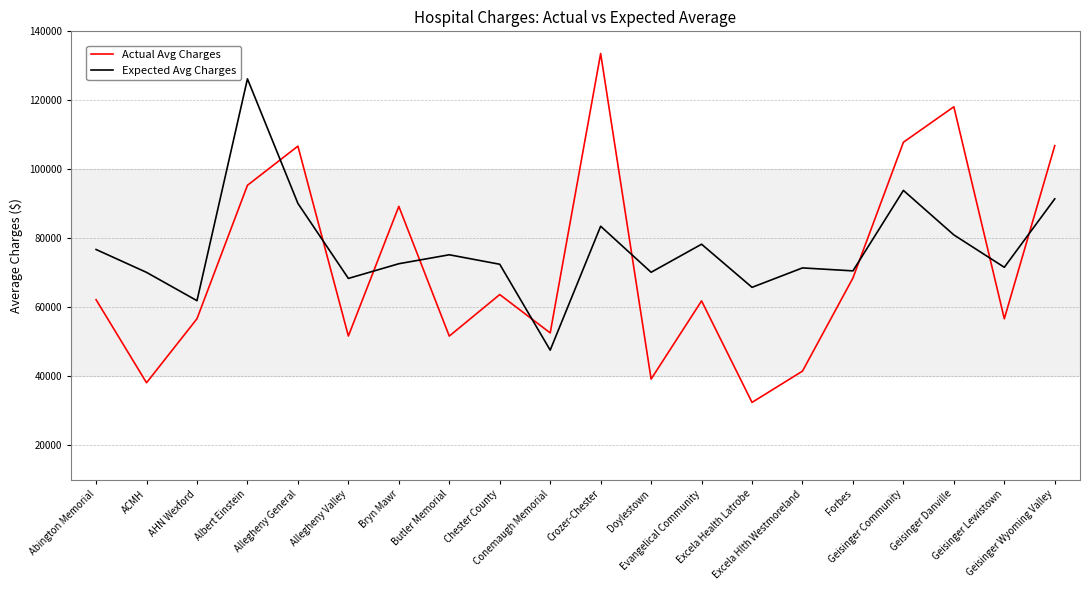

After their last crossing, which series has the higher values: Actual Avg Charges or Expected Avg Charges?

Actual Avg Charges